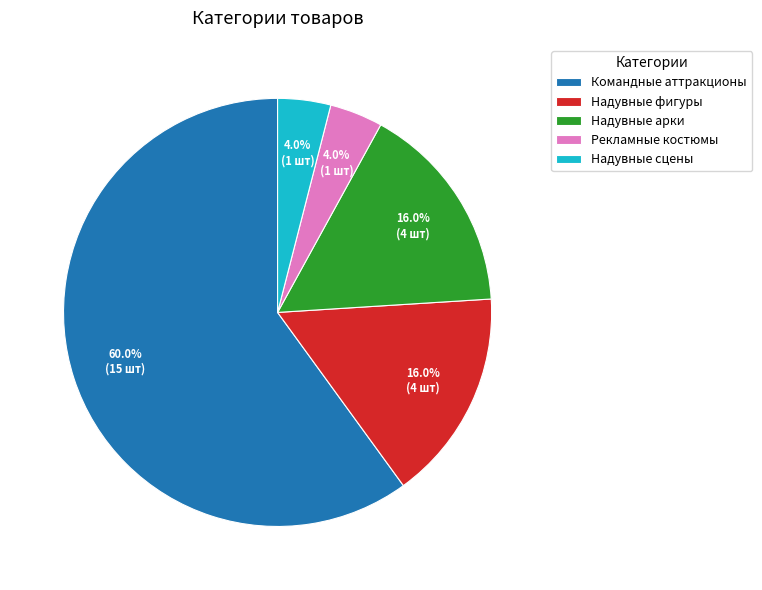

How many slices are in this pie chart?

5